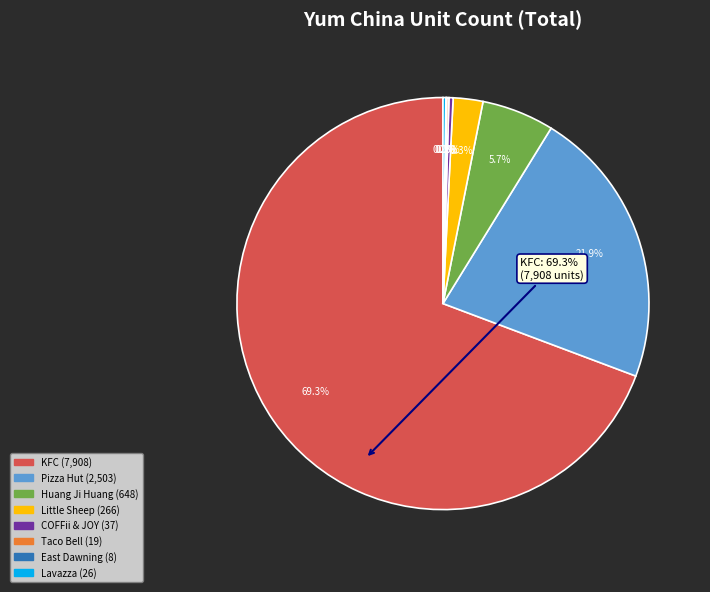

How much of the chart is everything except Pizza Hut?

78.1%